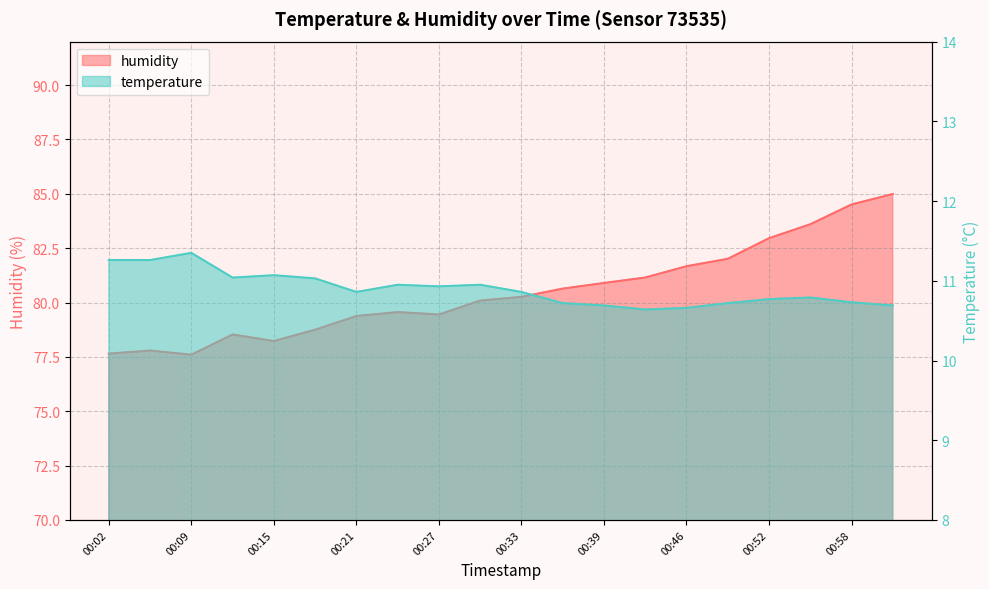

Where is the first local maximum for humidity?

00:05